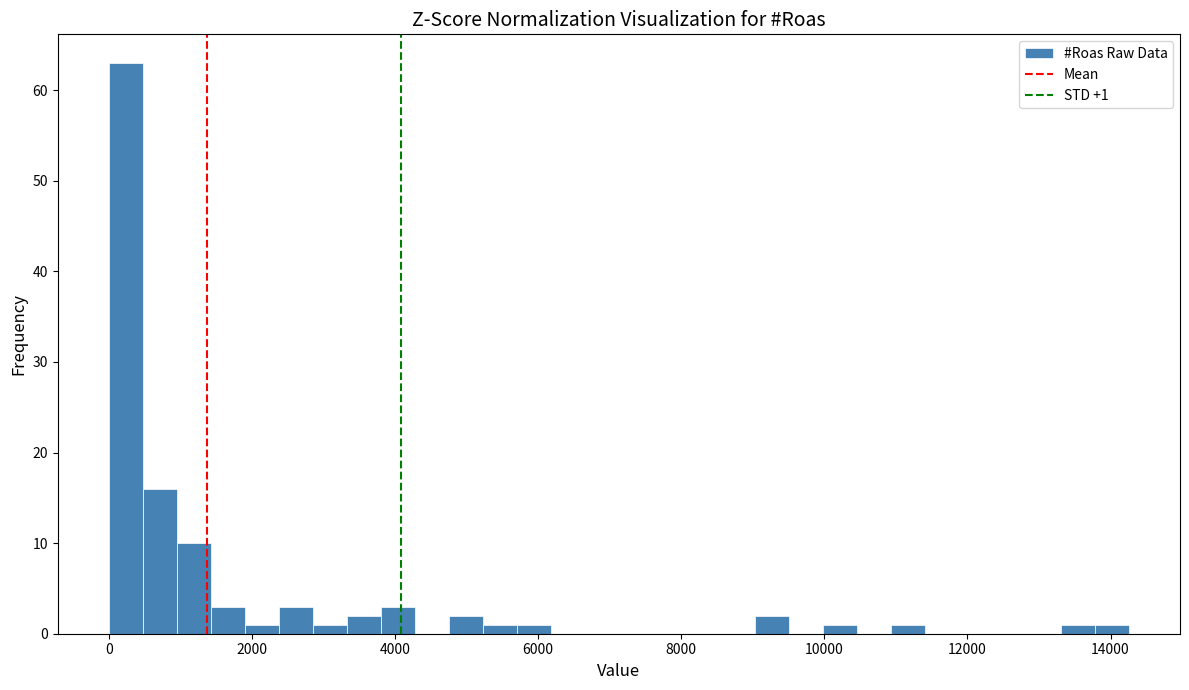

Read against the x-axis, roughly where is the centre of the tallest bar?

200